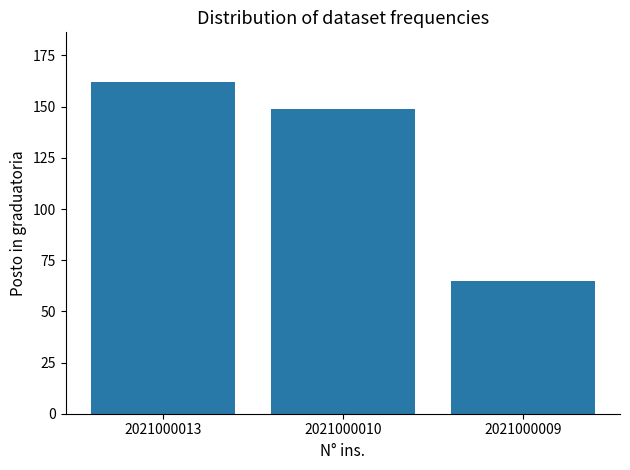

Approximately how many times larger is the value at 2021000010 compared to 2021000009?

2.3